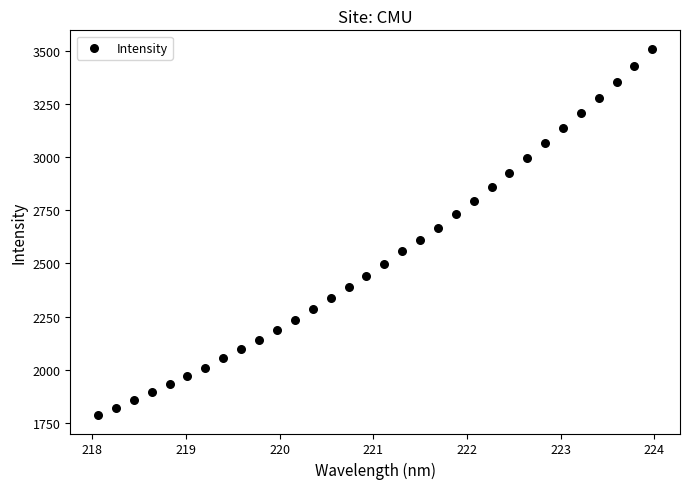

What is the range of Y values (max minus min)?

1727.3